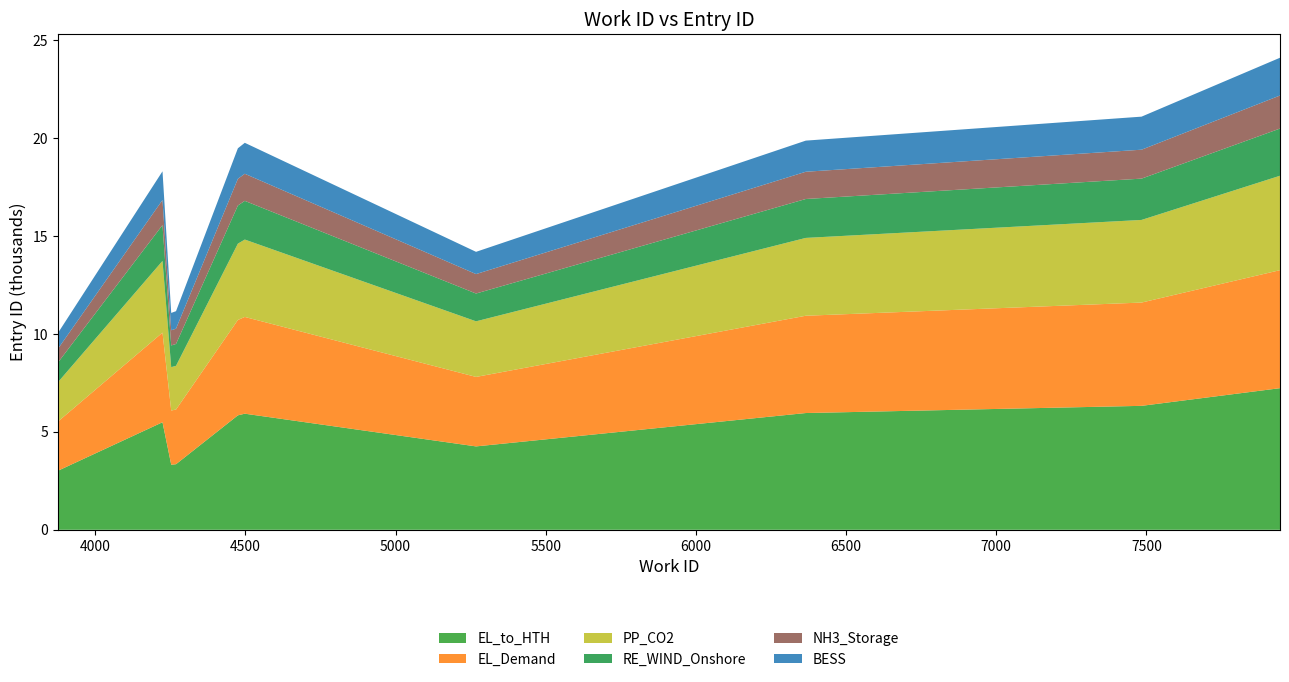

How many categories are shown in the chart?

10